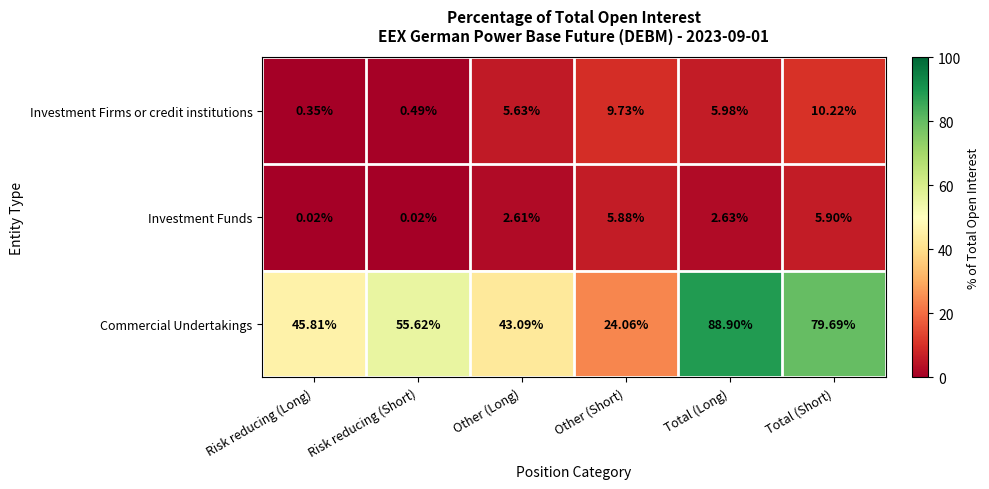

How many values in the Investment Firms or credit institutions series are below 5?

2